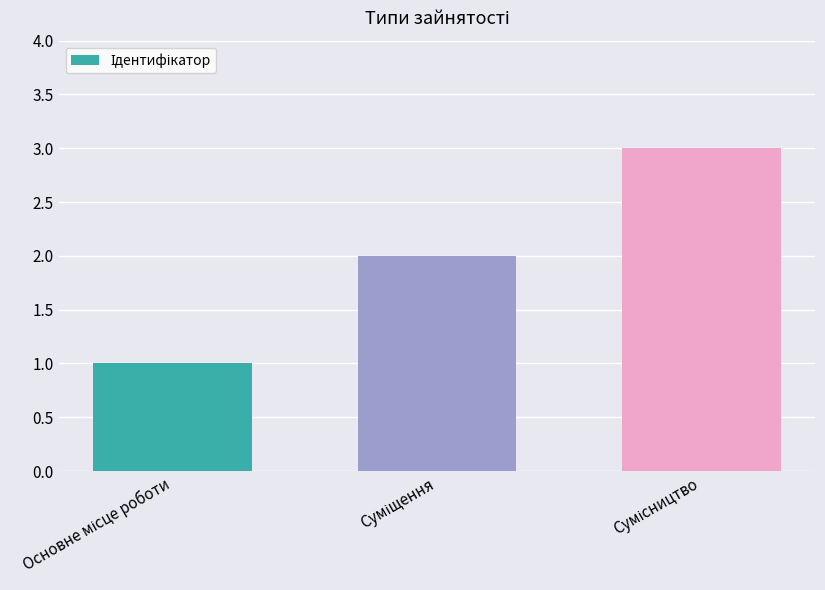

What is the maximum value shown in the chart?

3